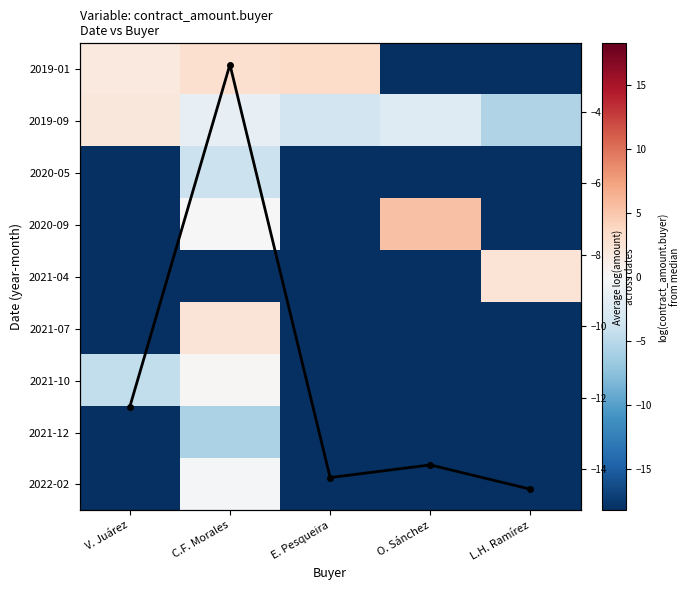

Rank the categories by 2020-05 value from lowest to highest.

V. Juárez, E. Pesqueira, O. Sánchez, L.H. Ramírez, C.F. Morales